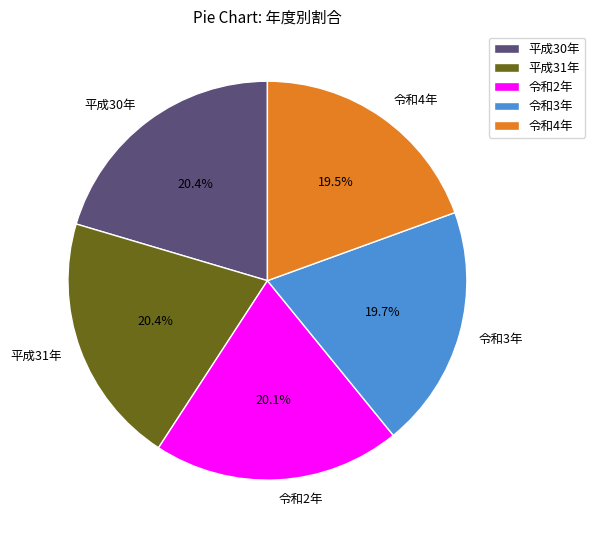

To the nearest percent, what percentage of the pie is 令和3年?

20%